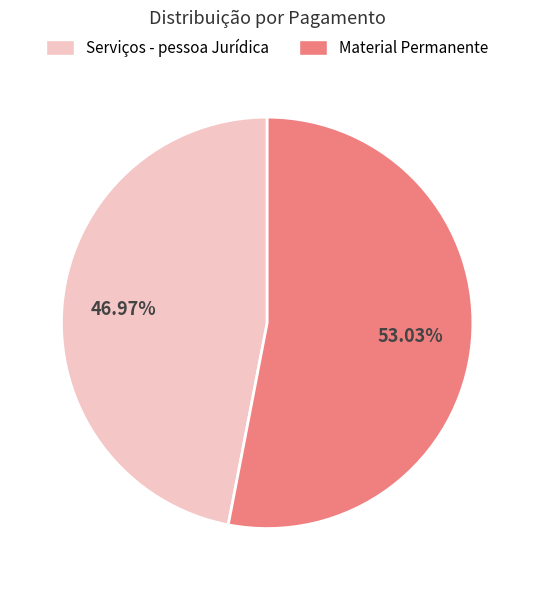

What is the largest slice in the pie chart?

Material Permanente